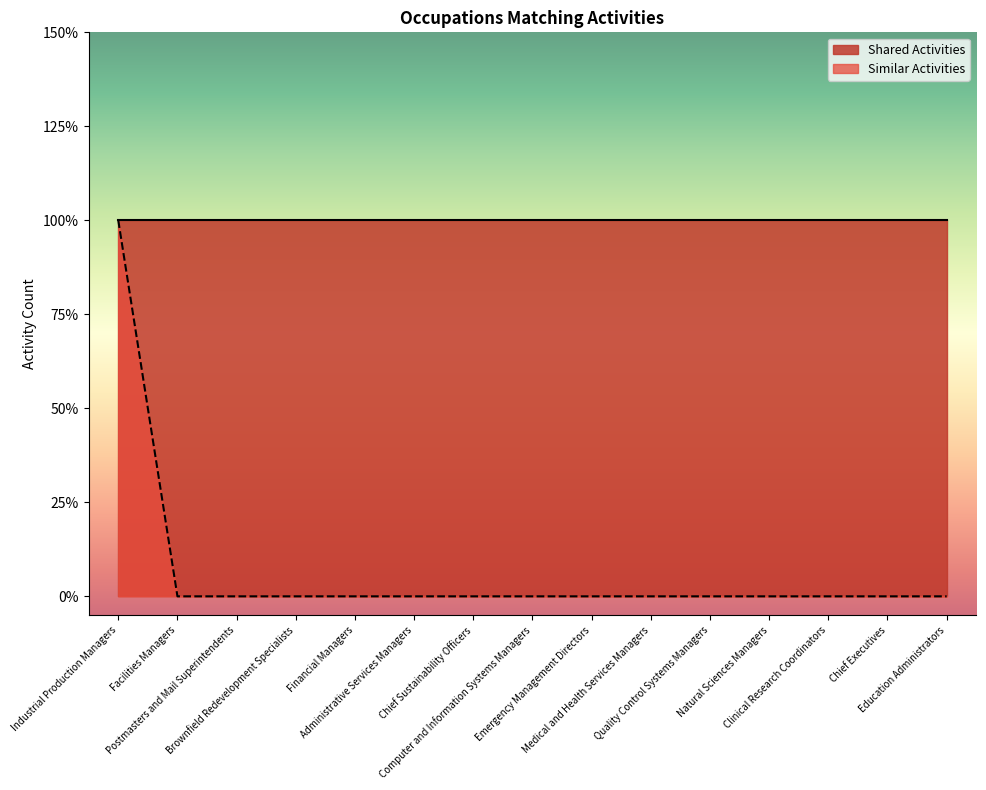

True or false: the data shows 1 at Chief Executives.

False